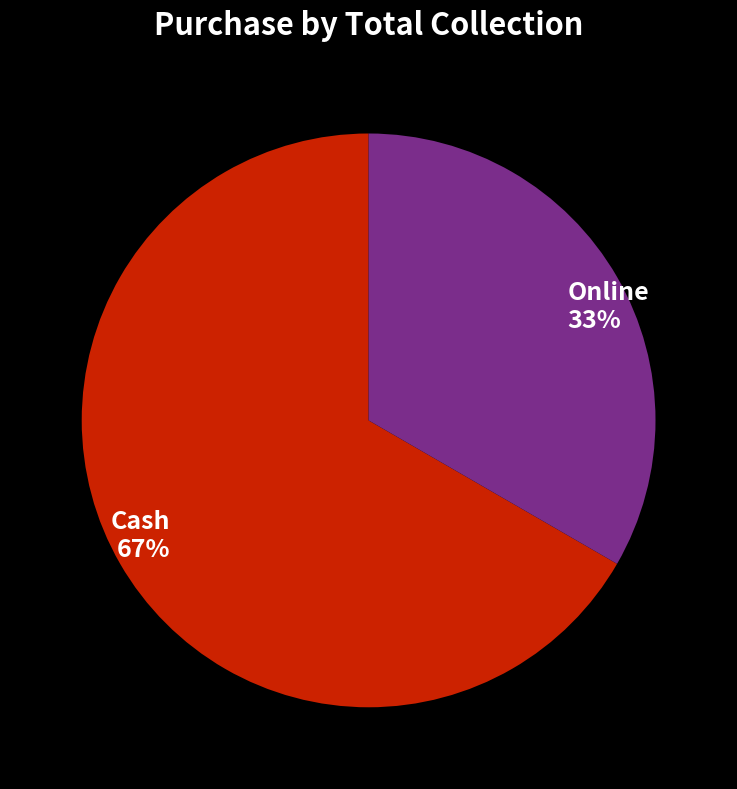

Which slice represents more than half of the pie?

Cash